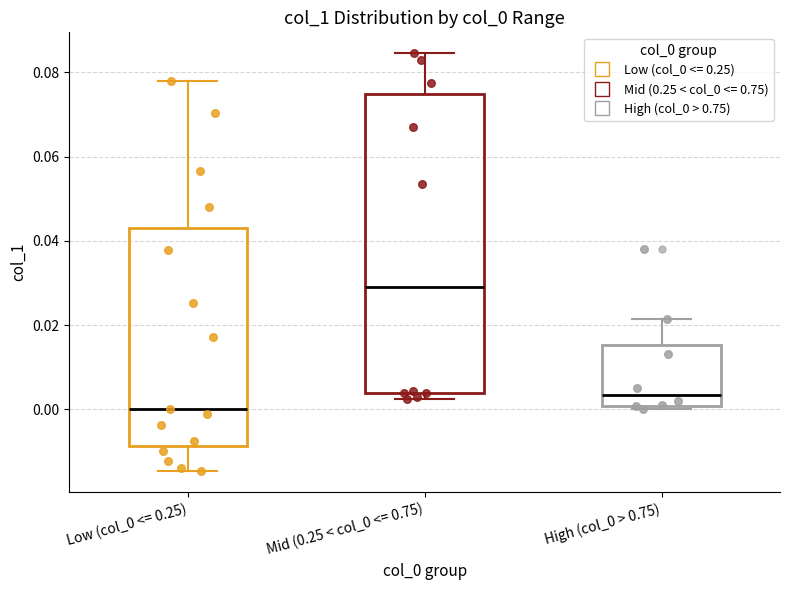

Where is the lower edge of the box for High (col_0 > 0.75) on the y-axis? The values are not printed on the chart, so give them approximately, as read against the axis.

0.000